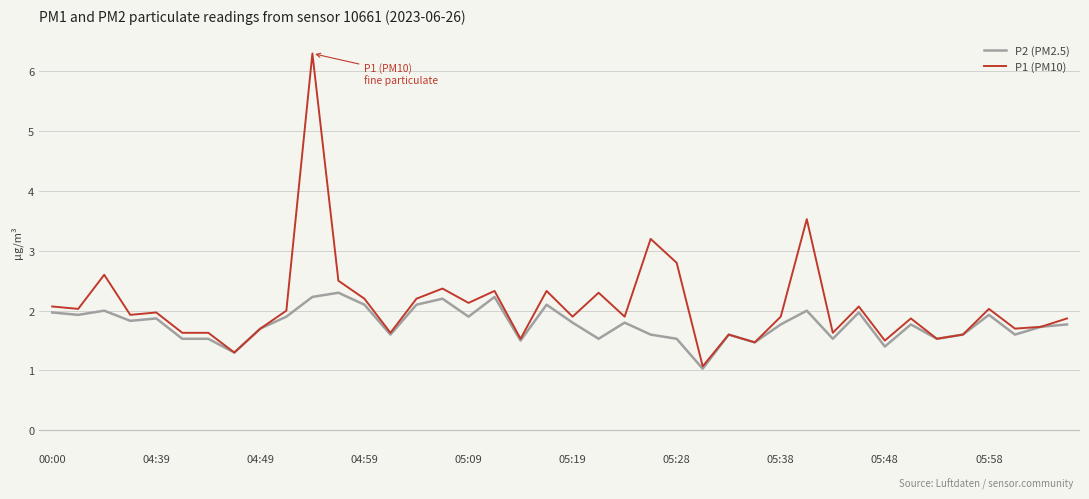

What is the smallest value displayed?

1.0